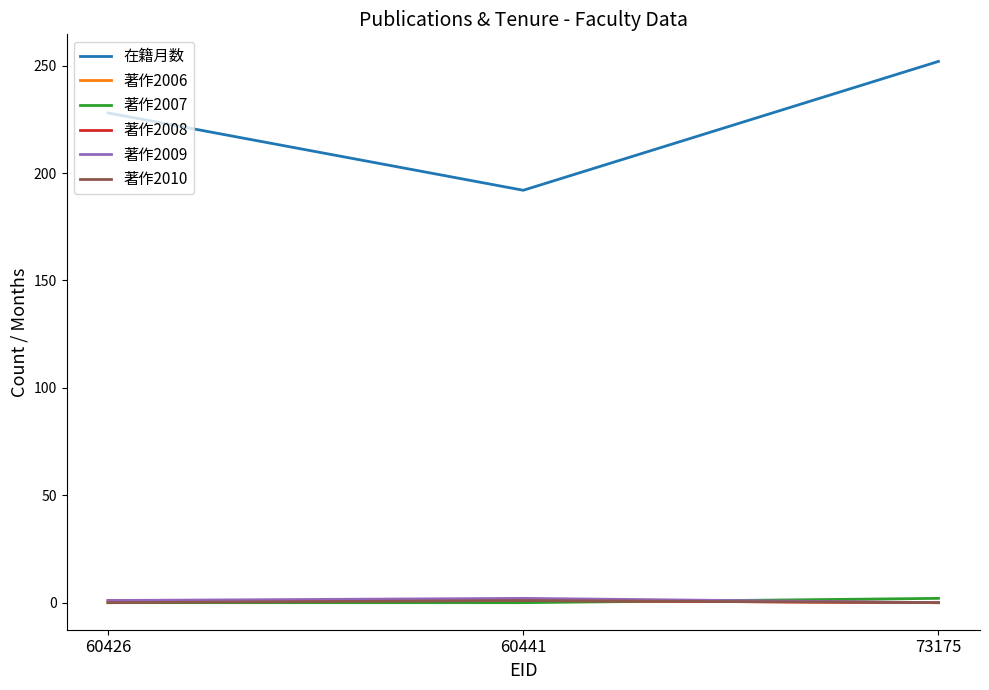

What is the sum of all 著作2010 values?

1